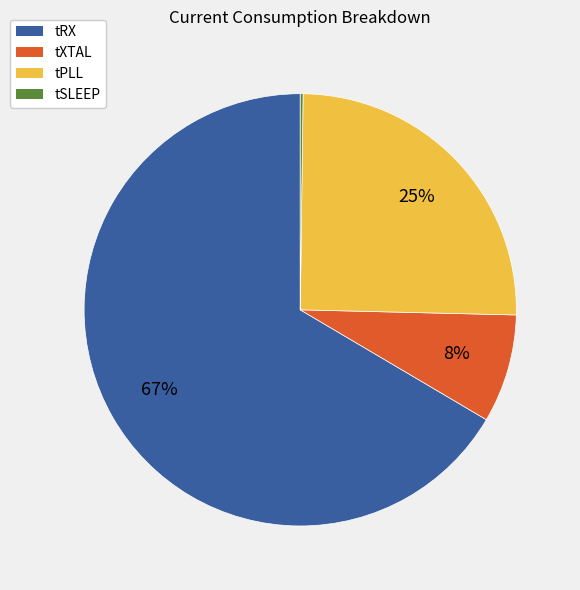

Do tRX and tPLL together represent more than half of the pie?

Yes